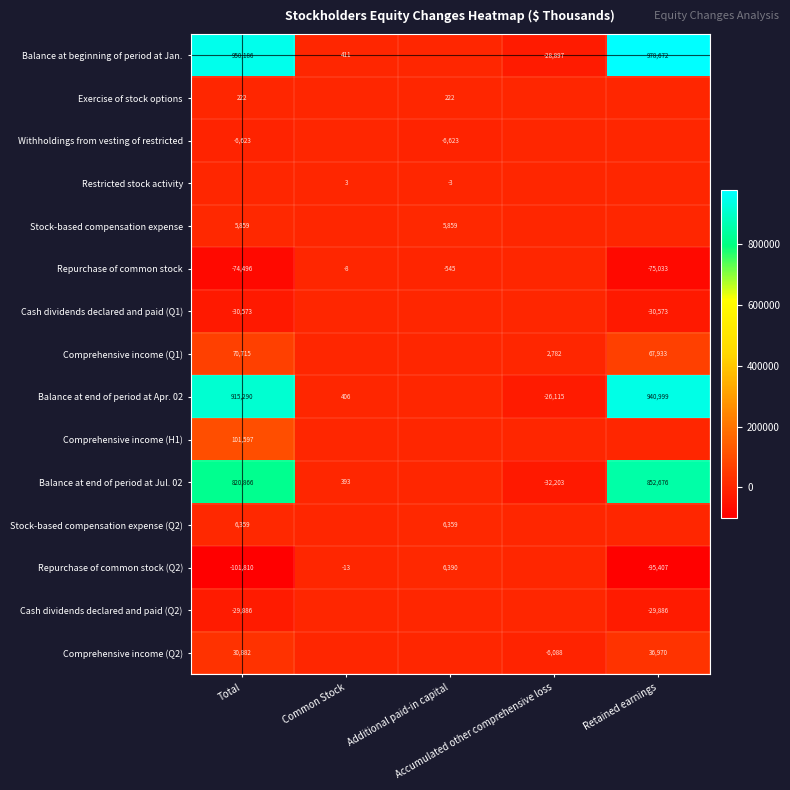

What is the average value of the Cash dividends declared and paid (Q2) series?

-11954